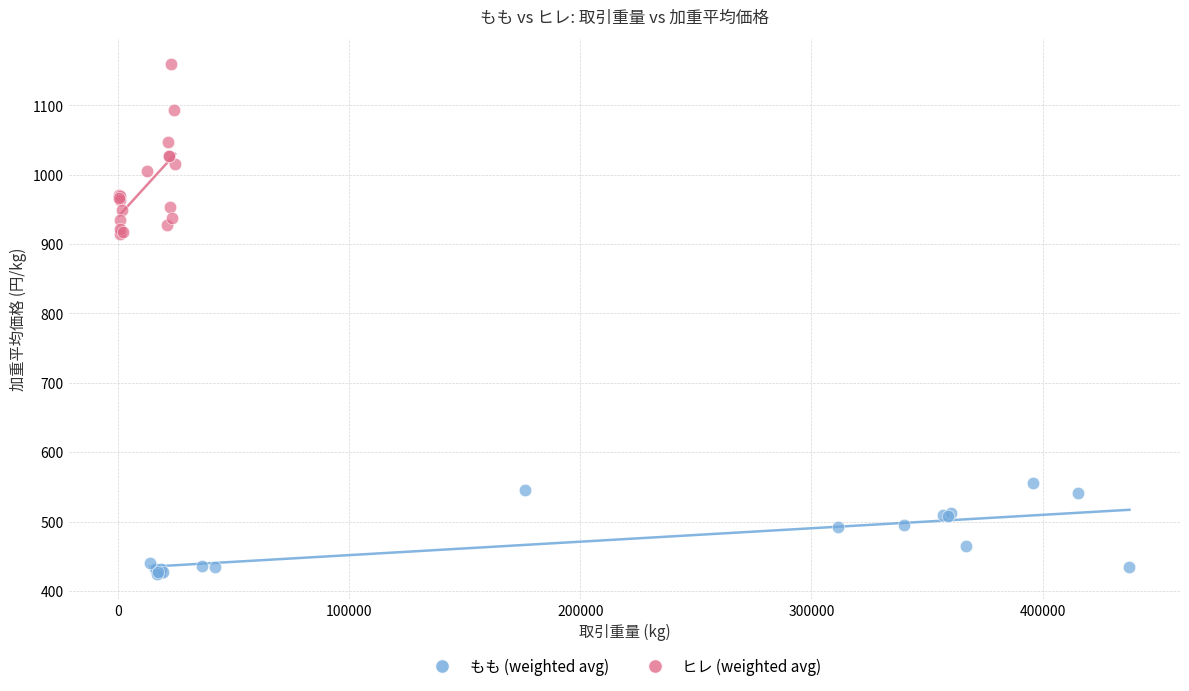

What are all the series names shown in the legend?

もも (weighted avg), ヒレ (weighted avg)